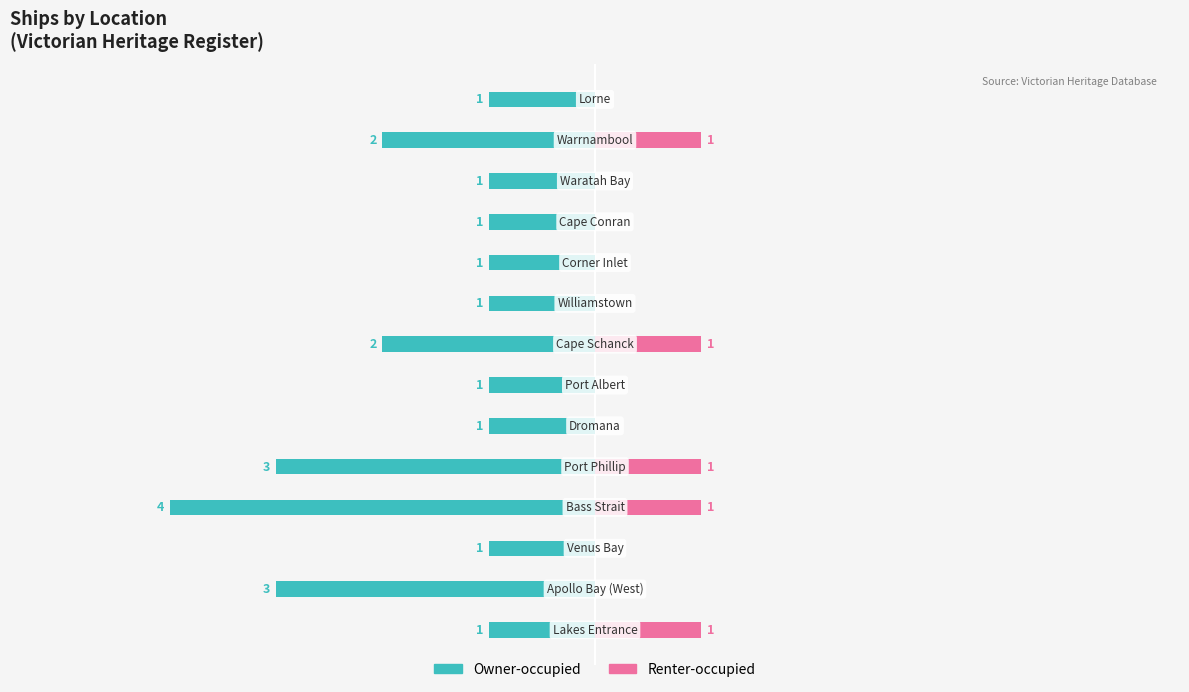

What is the value of the Owner-occupied bar at the 4th from the left?

-4